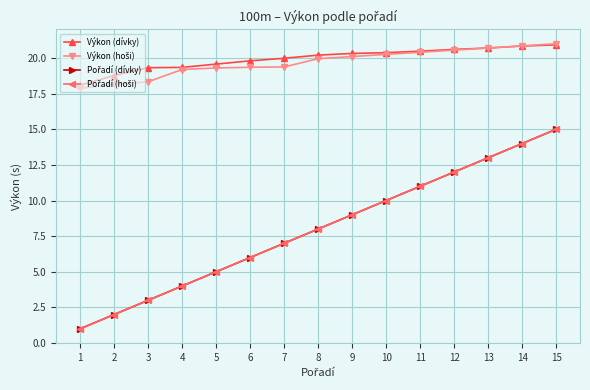

Does the chart have visible grid lines?

Yes